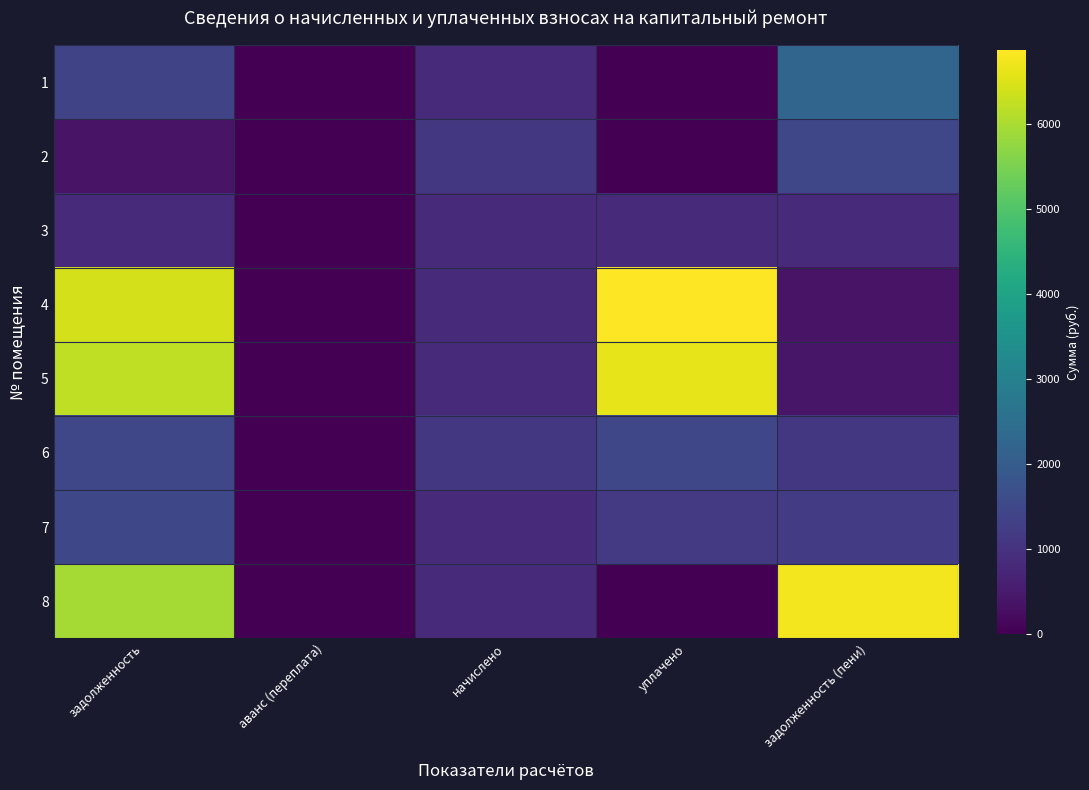

Which has a higher value, задолженность (пени) or начислено?

задолженность (пени)